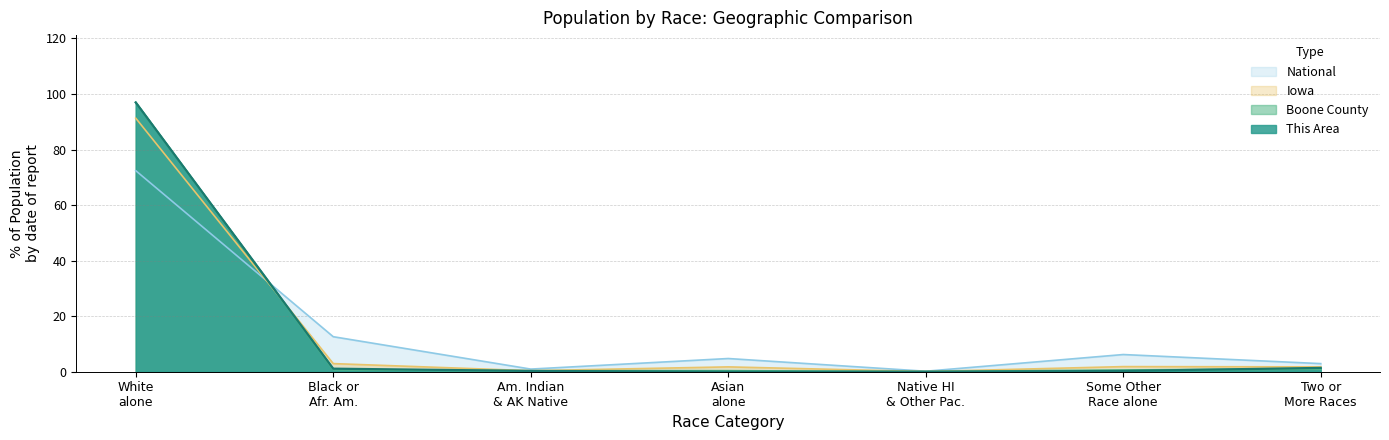

Where is National nearest to the value 36?

Black or
Afr. Am.